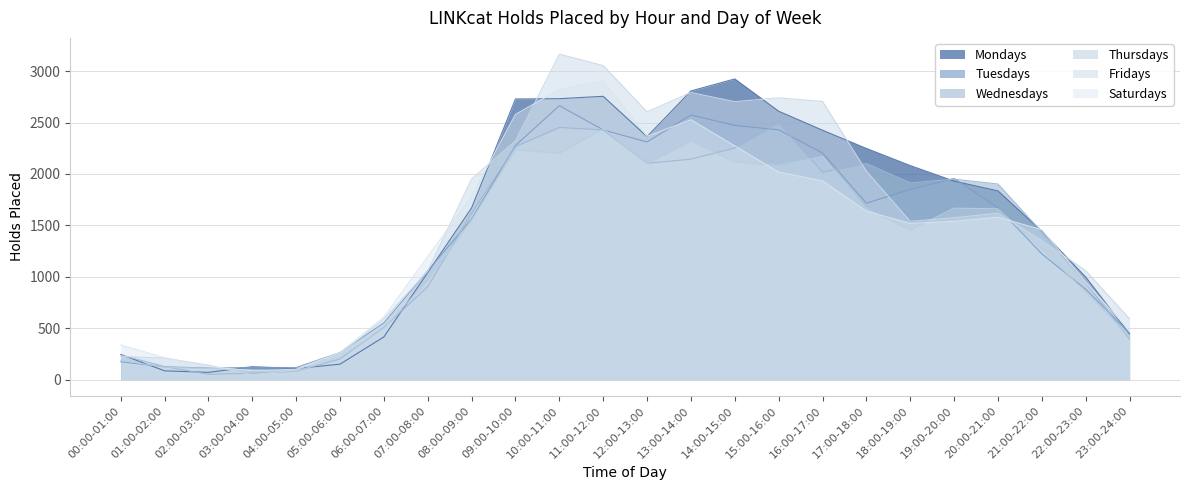

Does the chart have visible grid lines?

Yes